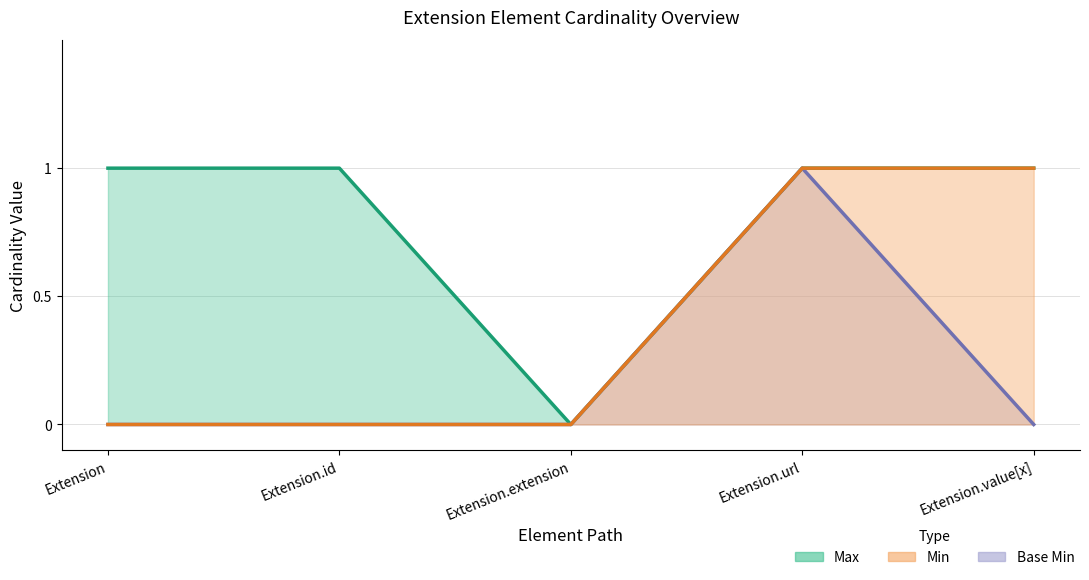

Is the value of Base Min at Extension.id greater than the value of Max at Extension.url?

No